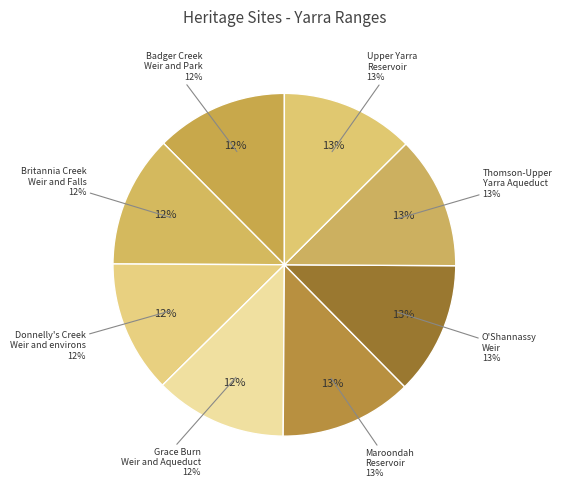

How much of the chart is everything except Britannia Creek Weir and Falls?

87.5%